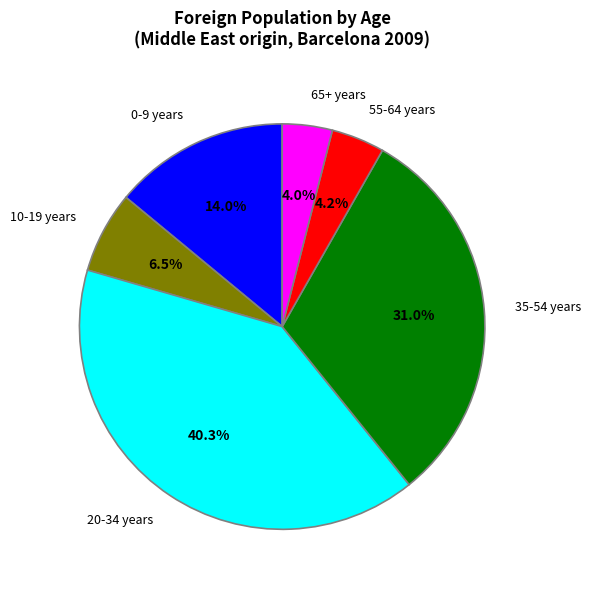

What is the ratio of the value at 0-9 years to the value at 10-19 years?

2.2